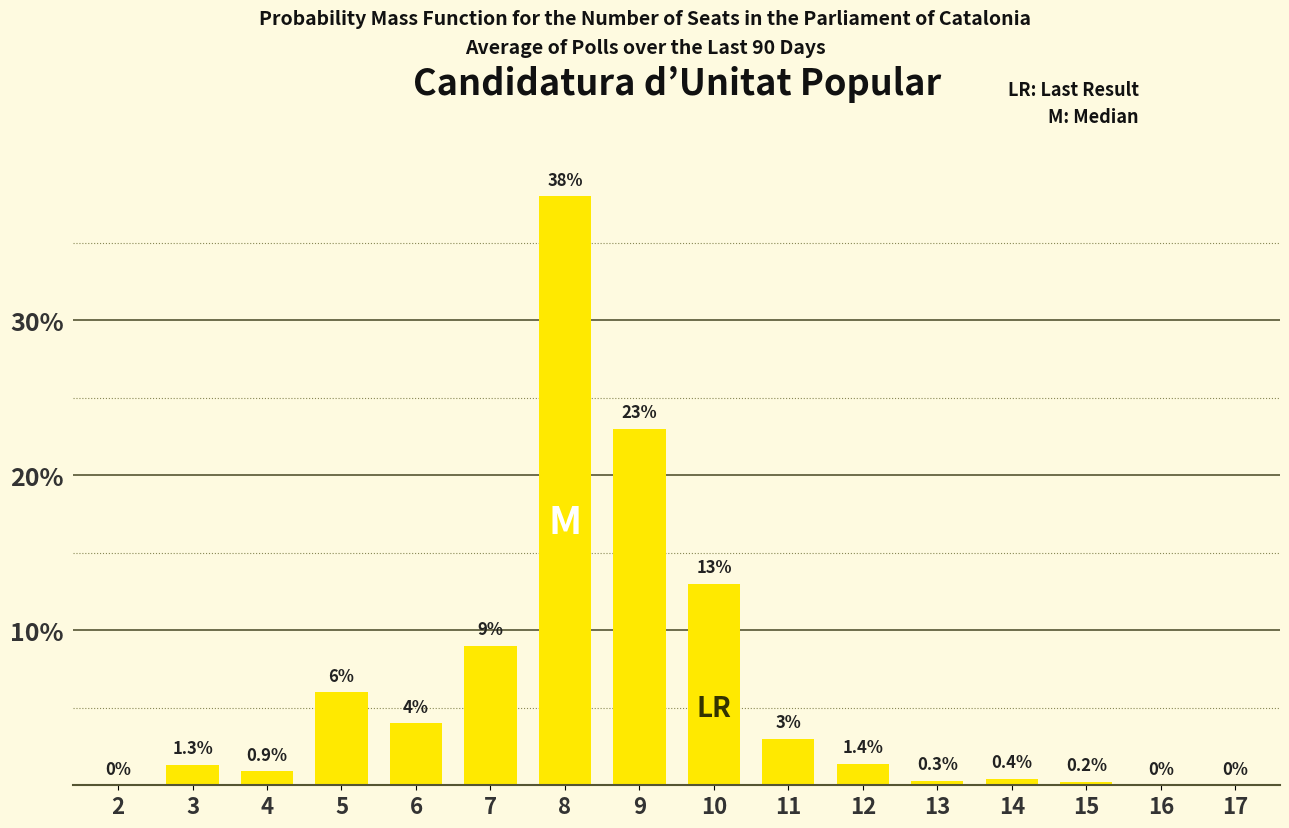

Reading right to left, what are all the values shown in this chart?

17=0.0	16=0.0	15=0.2	14=0.4	13=0.3	12=1.4	11=3.0	10=13.0	9=23.0	8=38.0	7=9.0	6=4.0	5=6.0	4=0.9	3=1.3	2=0.0